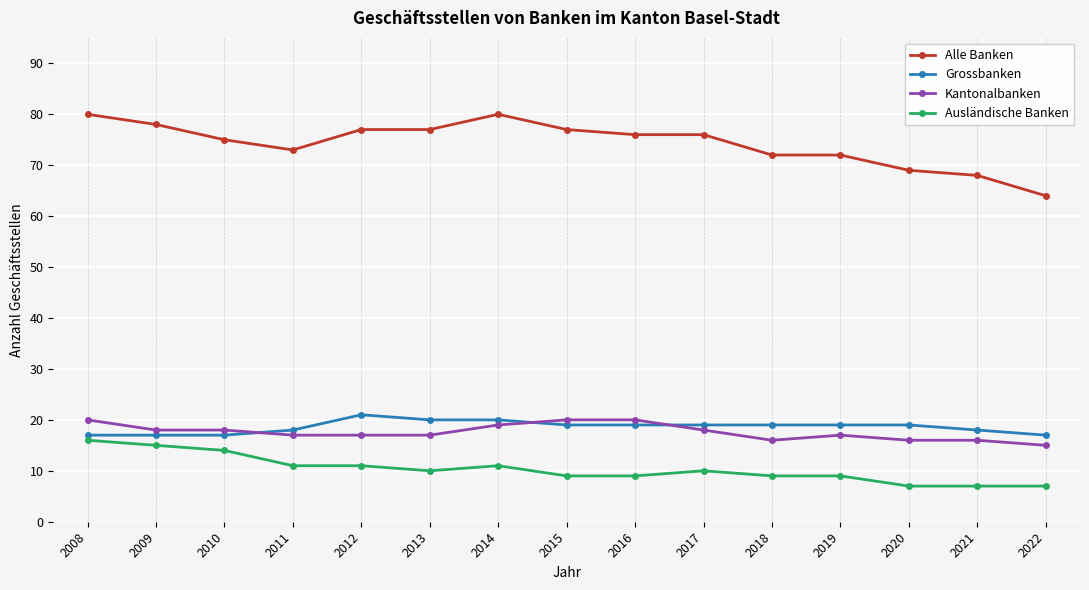

The Ausländische Banken series shows 9 at 2019. True or false?

True